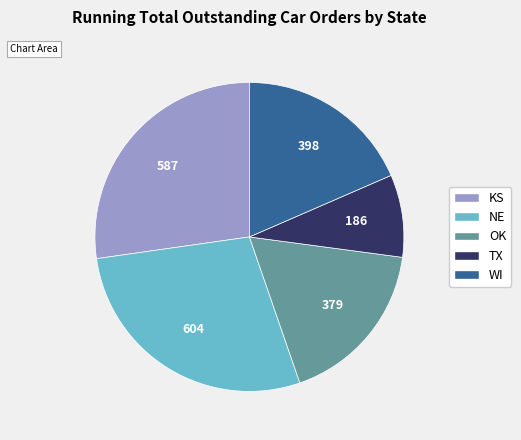

Between KS and WI, which is larger?

KS